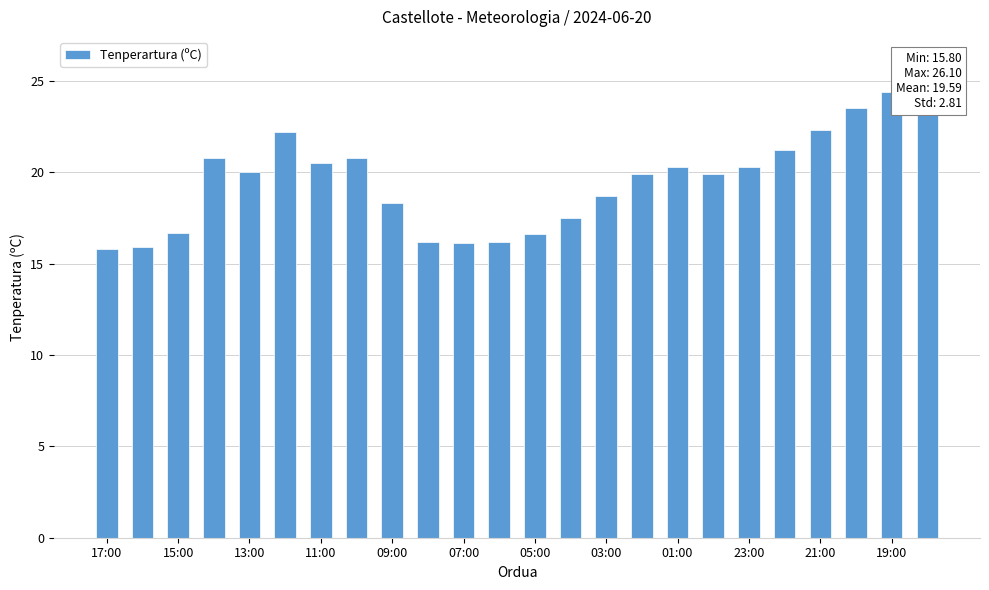

The value at 11:00 is 32.4. True or false?

False